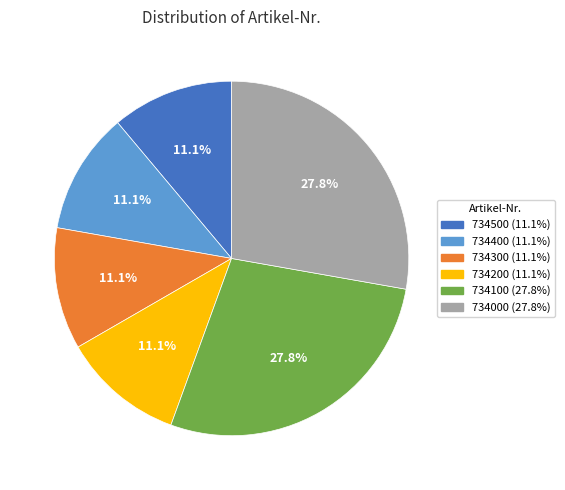

To the nearest percent, what percentage of the pie is 734300?

11%